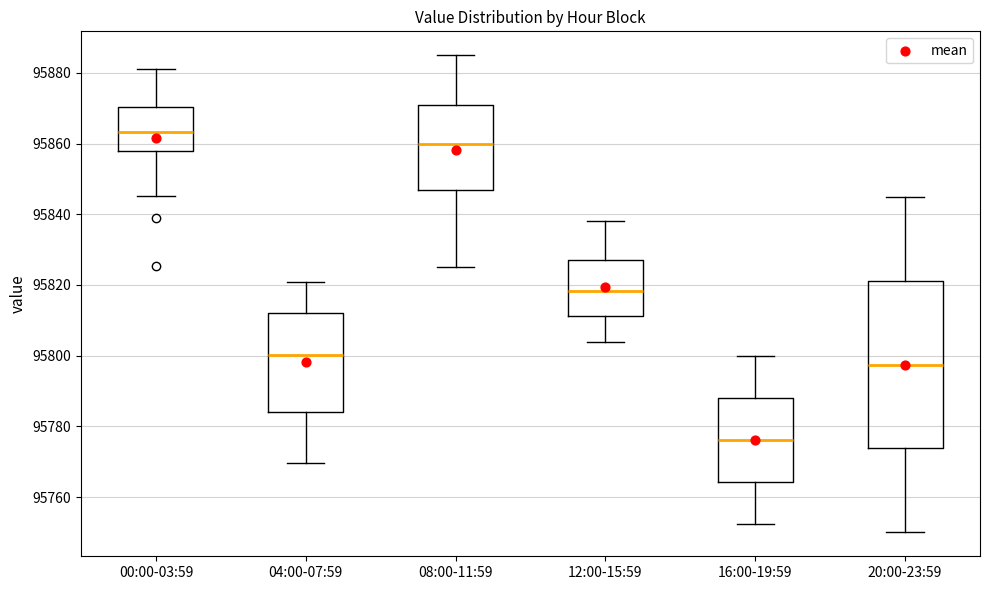

Which box is the tallest, from its lower edge to its upper edge?

20:00-23:59